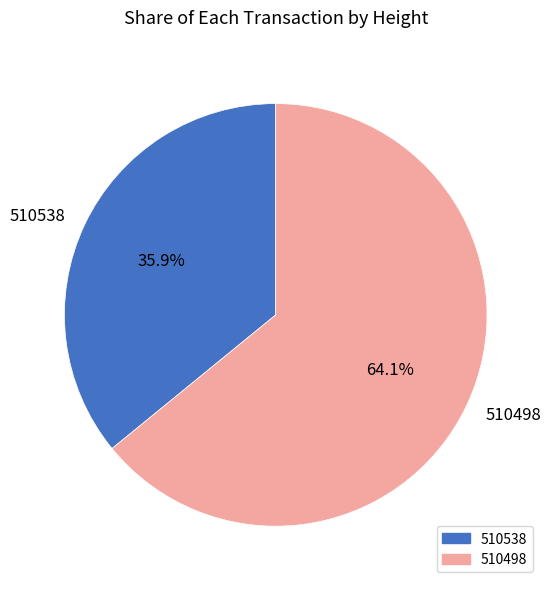

Which slice is the smallest?

510538